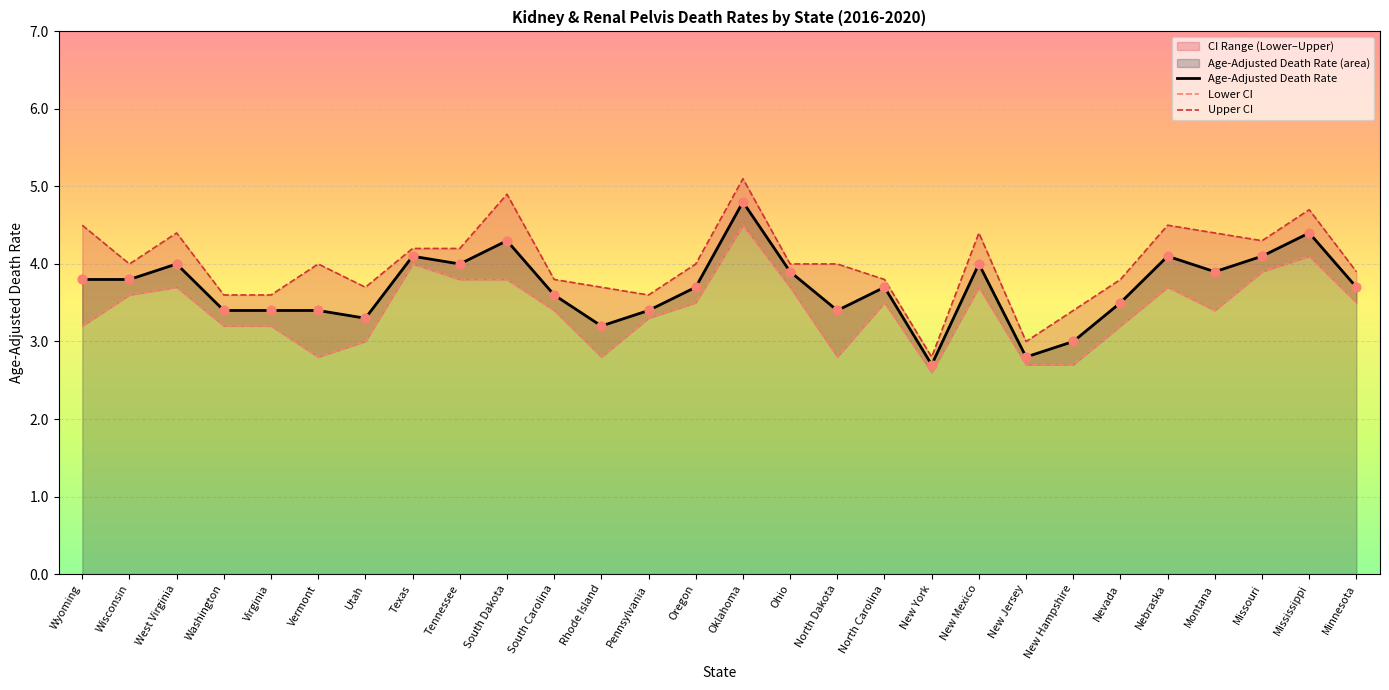

Which series has the largest total across all categories?

Upper CI